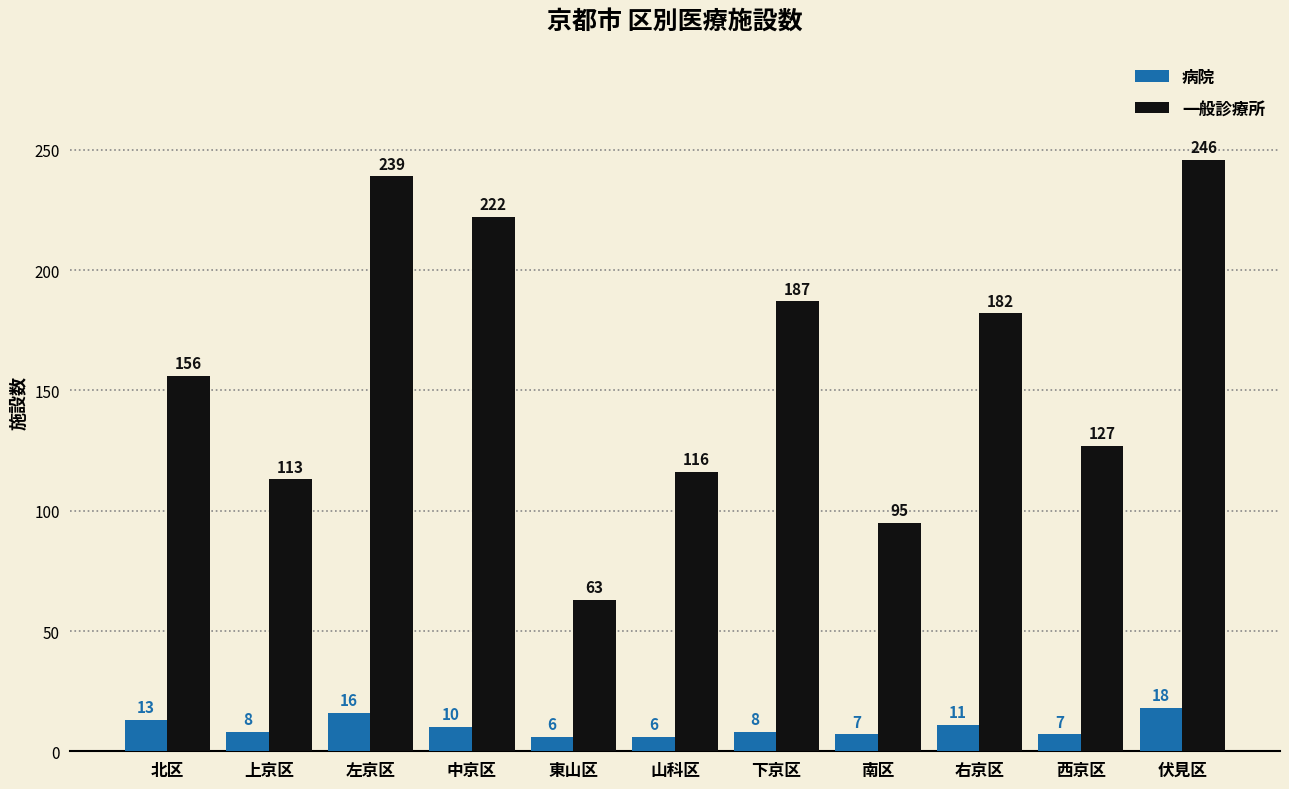

Reading left to right, what are all the values shown in this chart?

病院: 北区=13	上京区=8	左京区=16	中京区=10	東山区=6	山科区=6	下京区=8	南区=7	右京区=11	西京区=7	伏見区=18
一般診療所: 北区=156	上京区=113	左京区=239	中京区=222	東山区=63	山科区=116	下京区=187	南区=95	右京区=182	西京区=127	伏見区=246